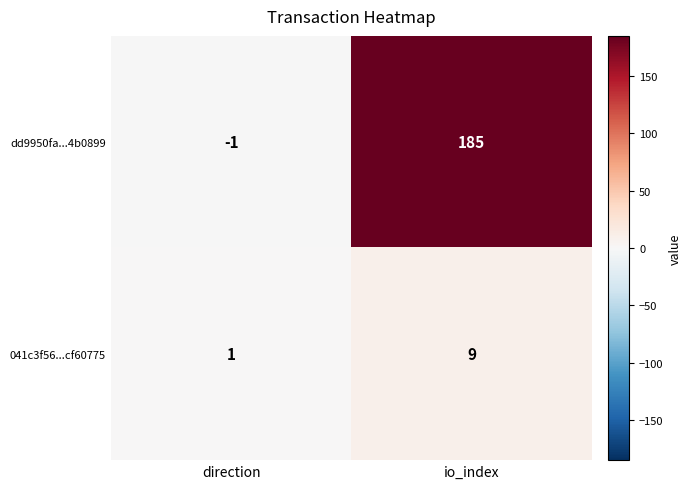

The 041c3f56...cf60775 series shows 4 at io_index. True or false?

False